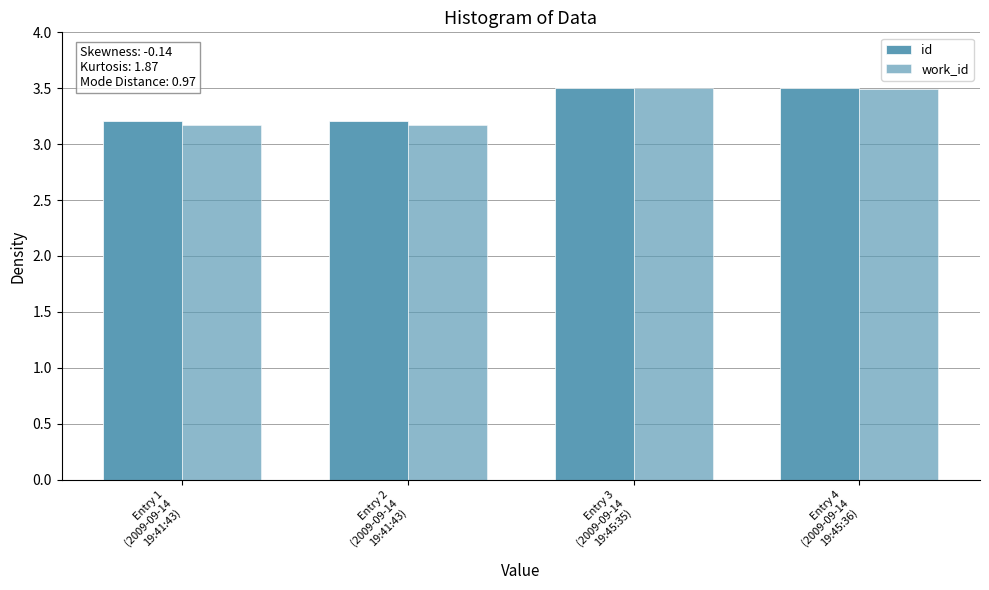

What is the difference between the work_id values at Entry 2
(2009-09-14
19:41:43) and Entry 4
(2009-09-14
19:45:36)?

0.3